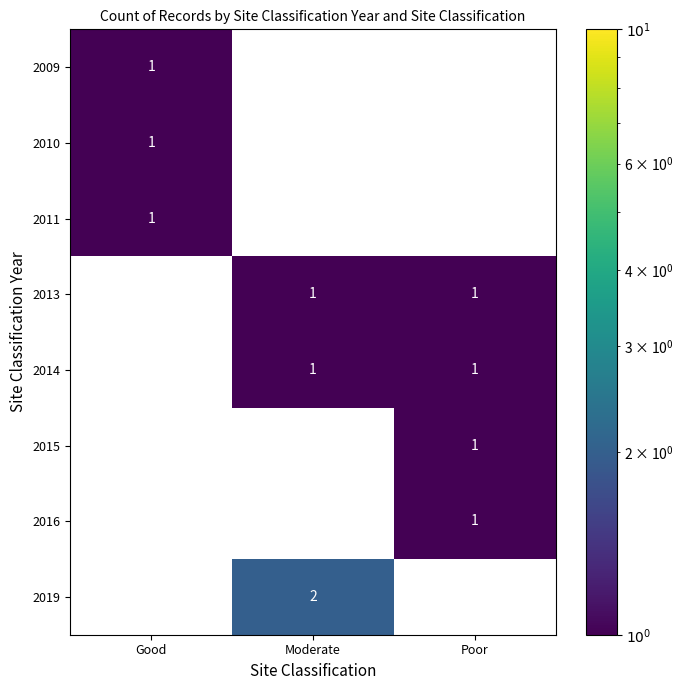

Which series has the widest spread of values?

2019